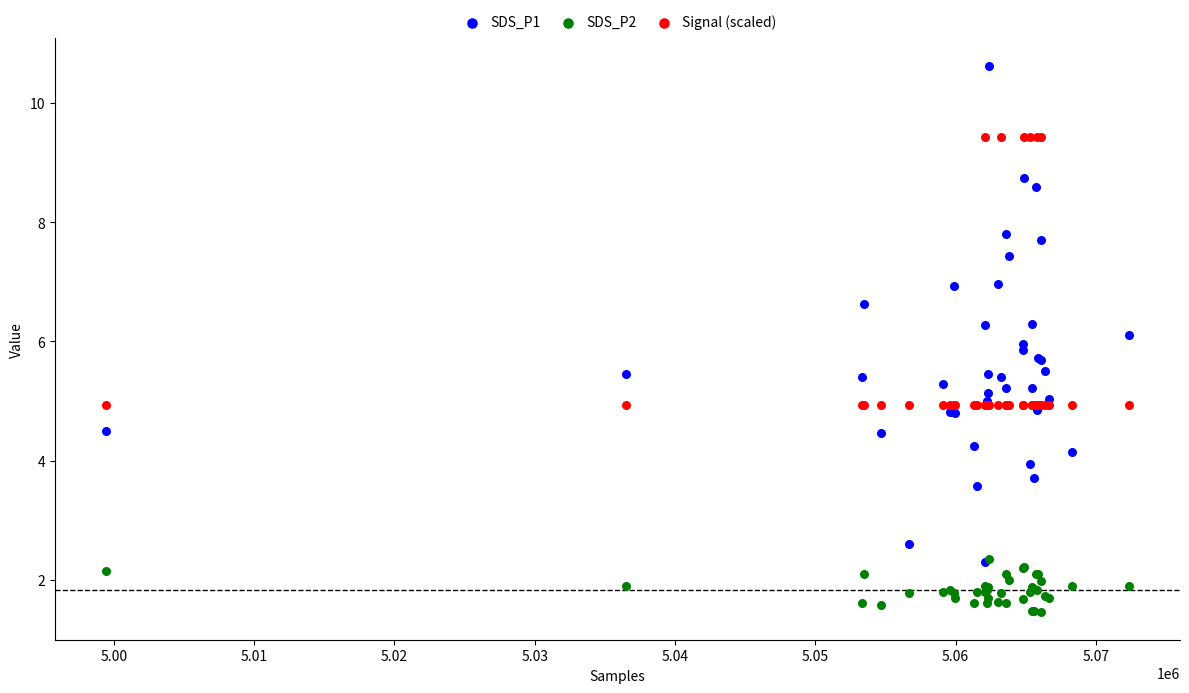

Which series contains the highest Y value?

SDS_P1